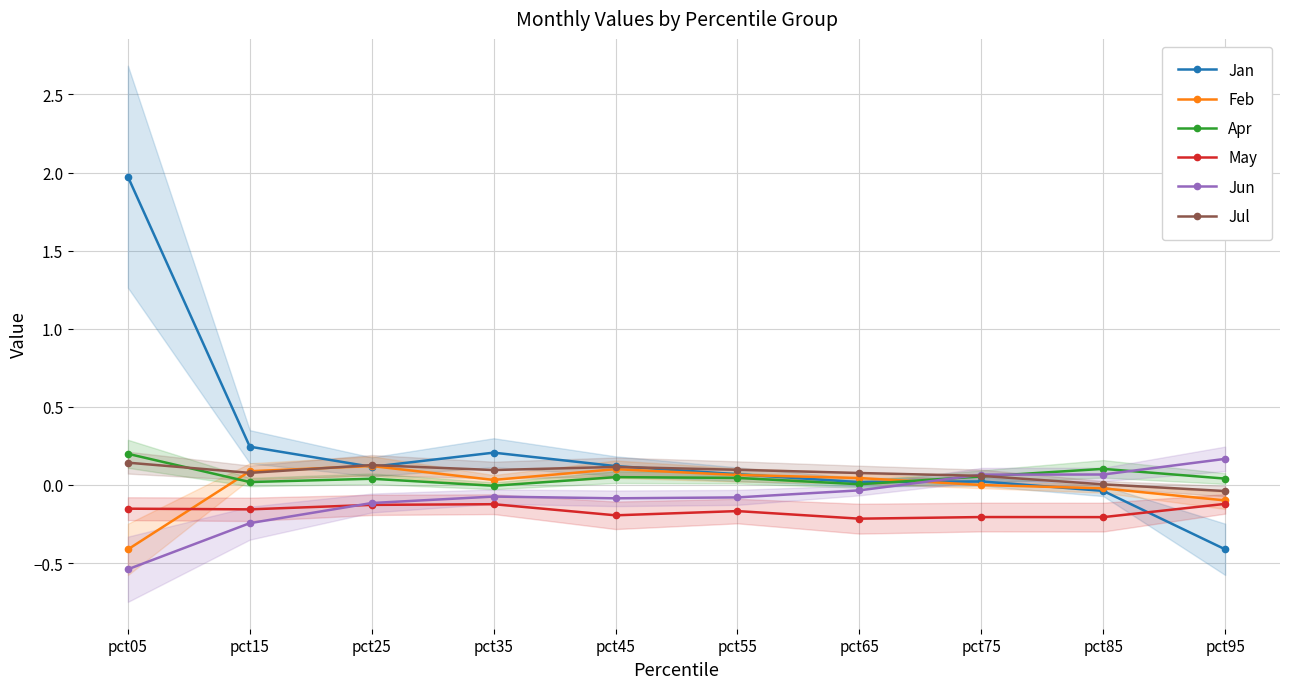

Between pct25 and pct35, which series saw the biggest shift?

Jan